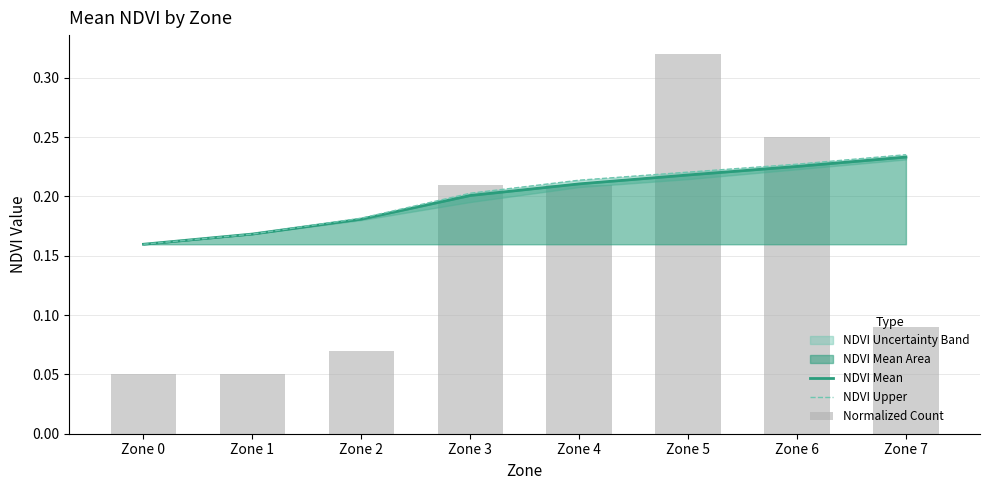

True or false: NDVI Upper has a value of 0.3 at Zone 1.

False